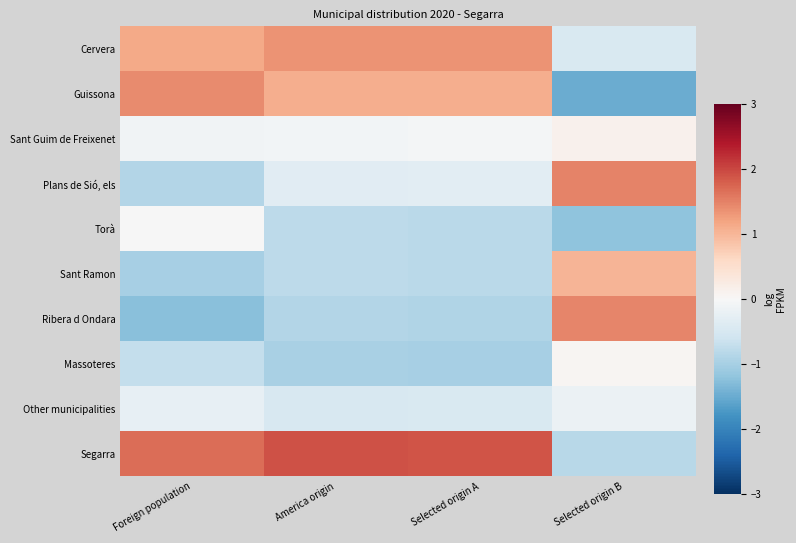

What is the spread (max minus min) of values at Foreign population?

2.9